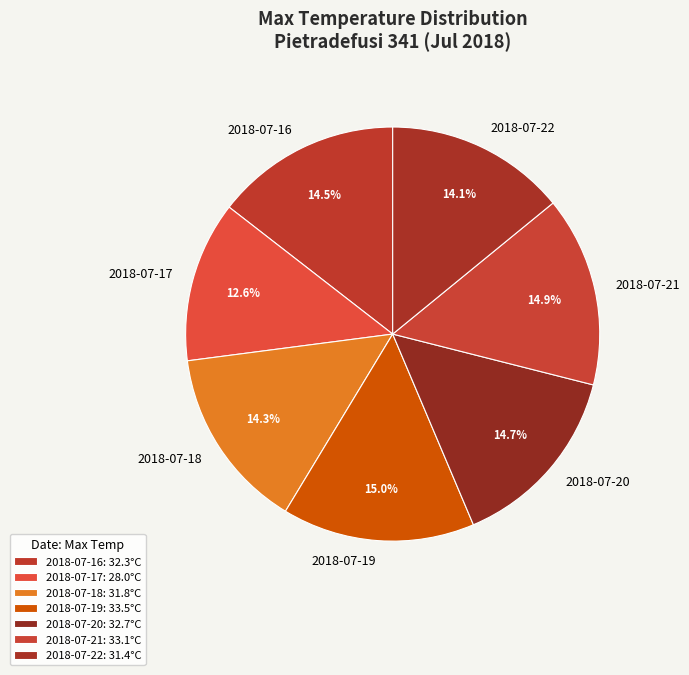

How much of the chart is everything except 2018-07-20?

85.3%